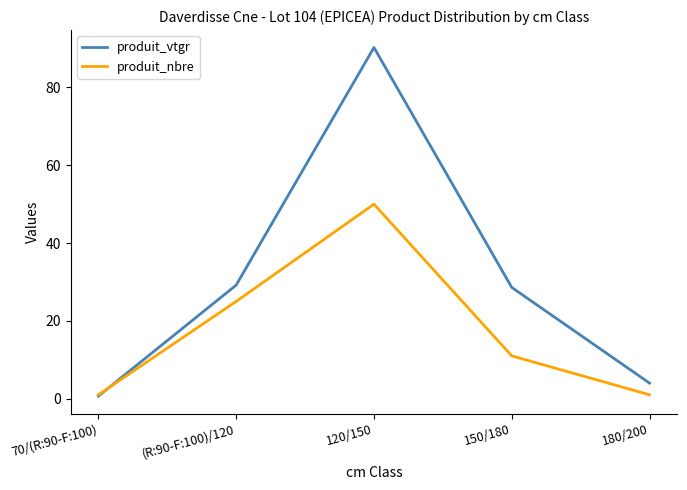

Reading left to right, list all the values displayed in this chart.

produit_vtgr: 0.7	29.2	90.3	28.6	4.0
produit_nbre: 1.0	25.0	50.0	11.0	1.0